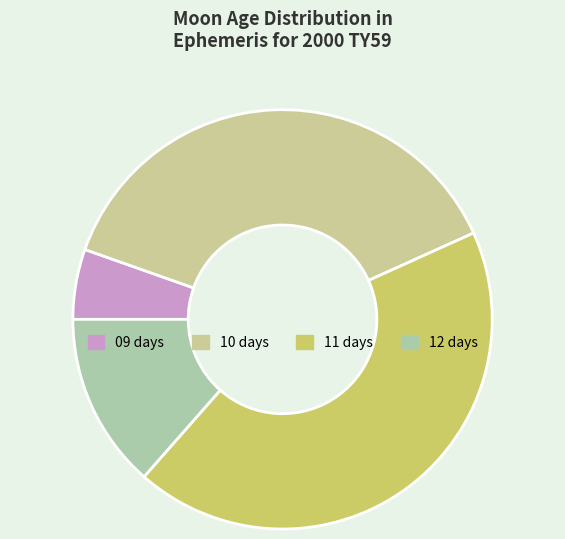

How many slices are in this pie chart?

4